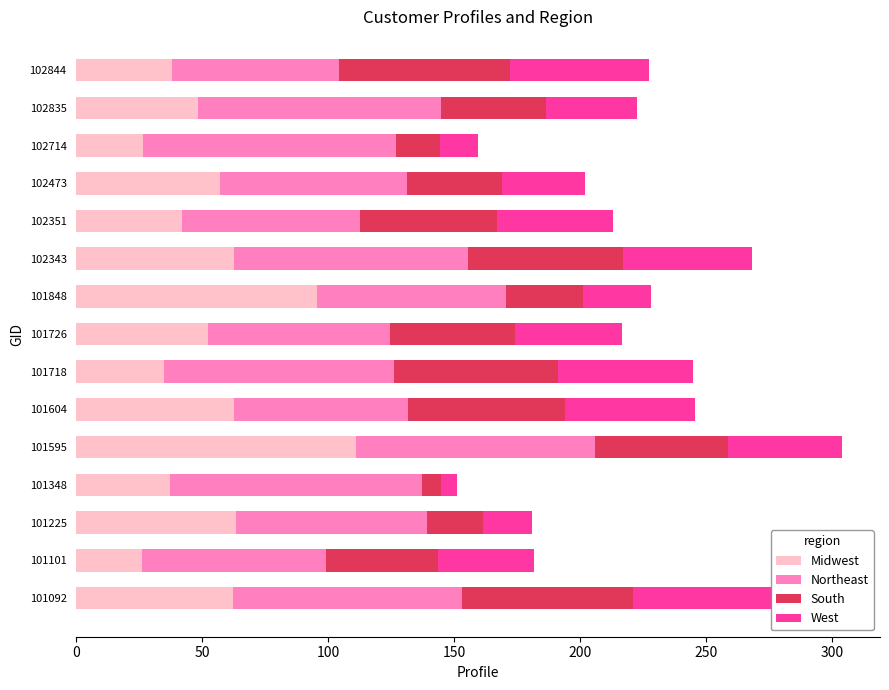

At which category is the sum across all series the highest?

101595